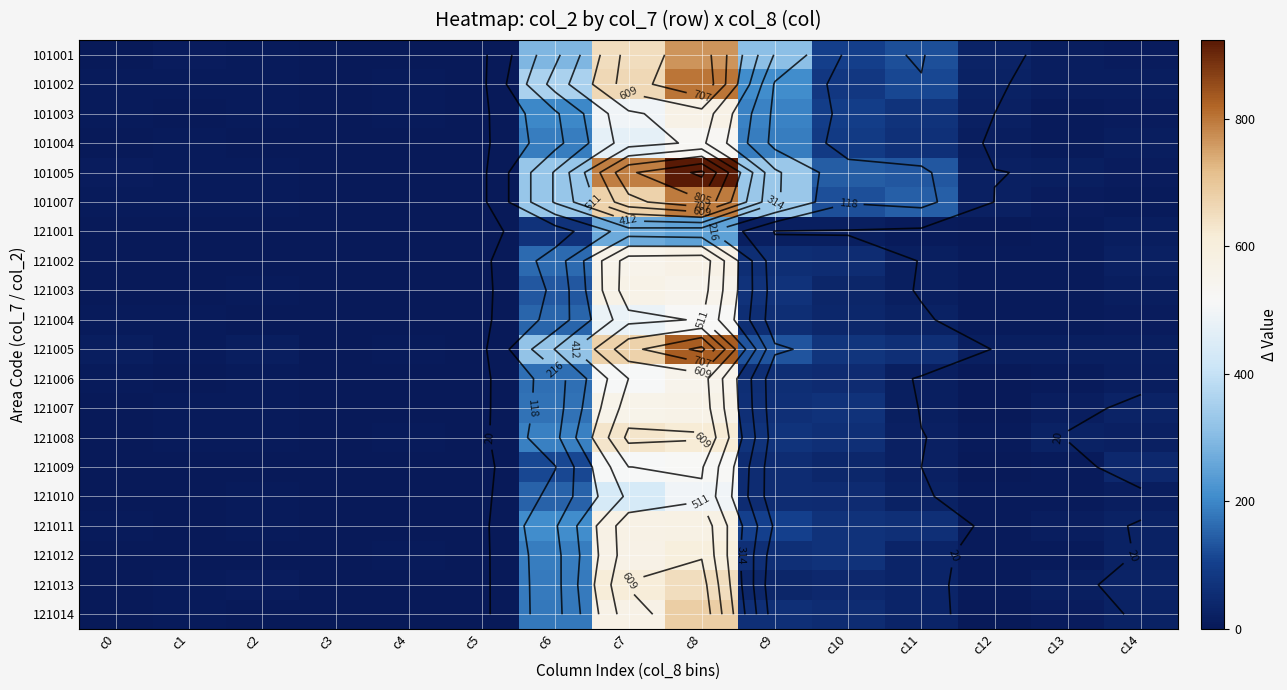

What is the sum of the 121003 values at c3 and c1?

2